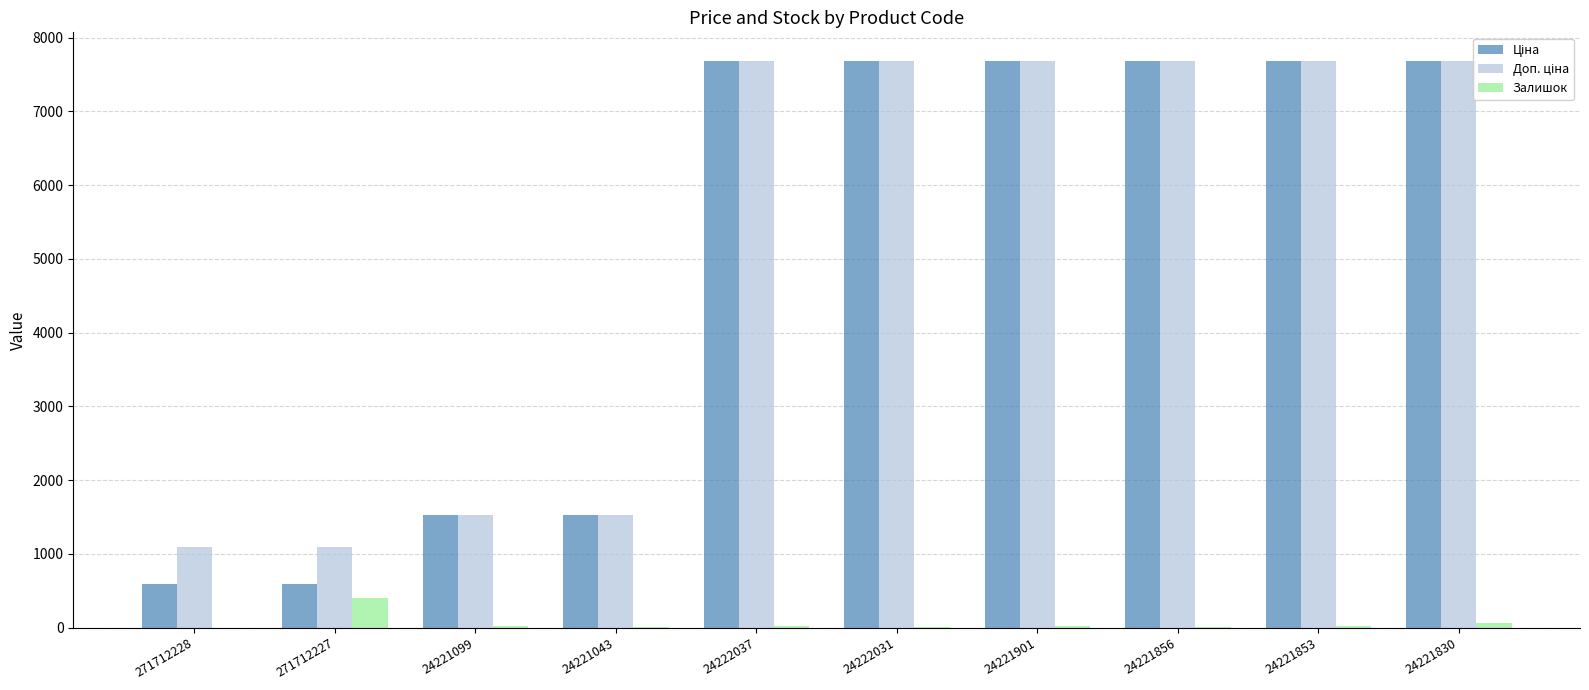

What is the maximum value shown in the chart?

7688.0